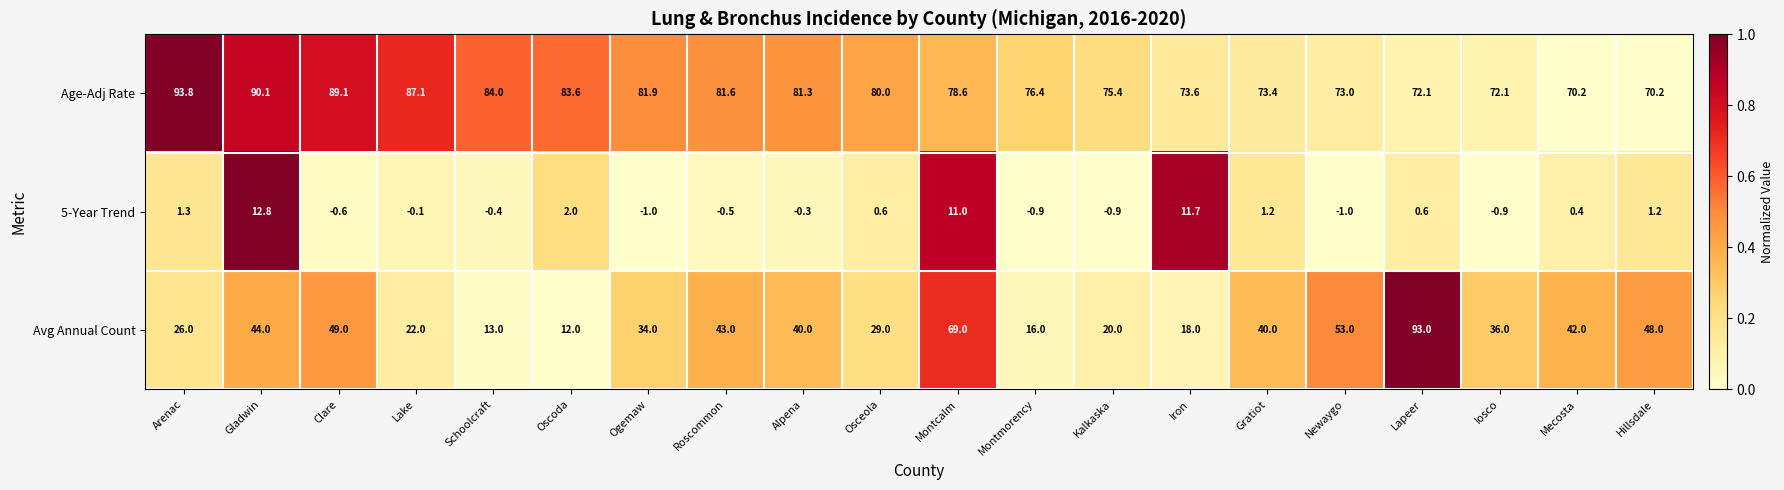

Between Oscoda and Mecosta, which series saw the biggest shift?

Avg Annual Count